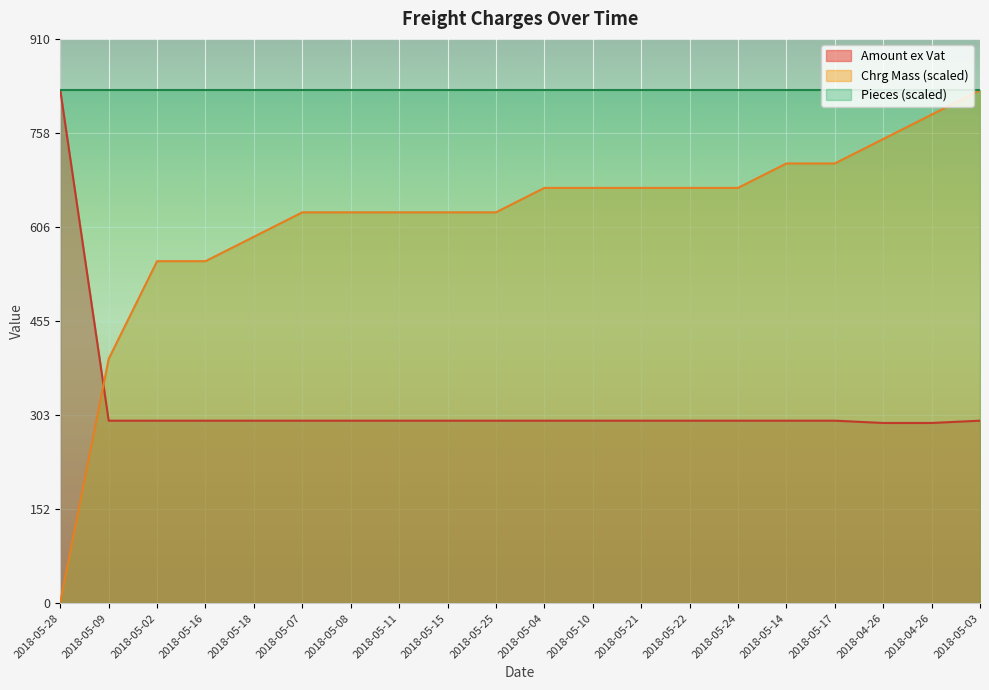

What is the minimum value shown in the chart?

2.4